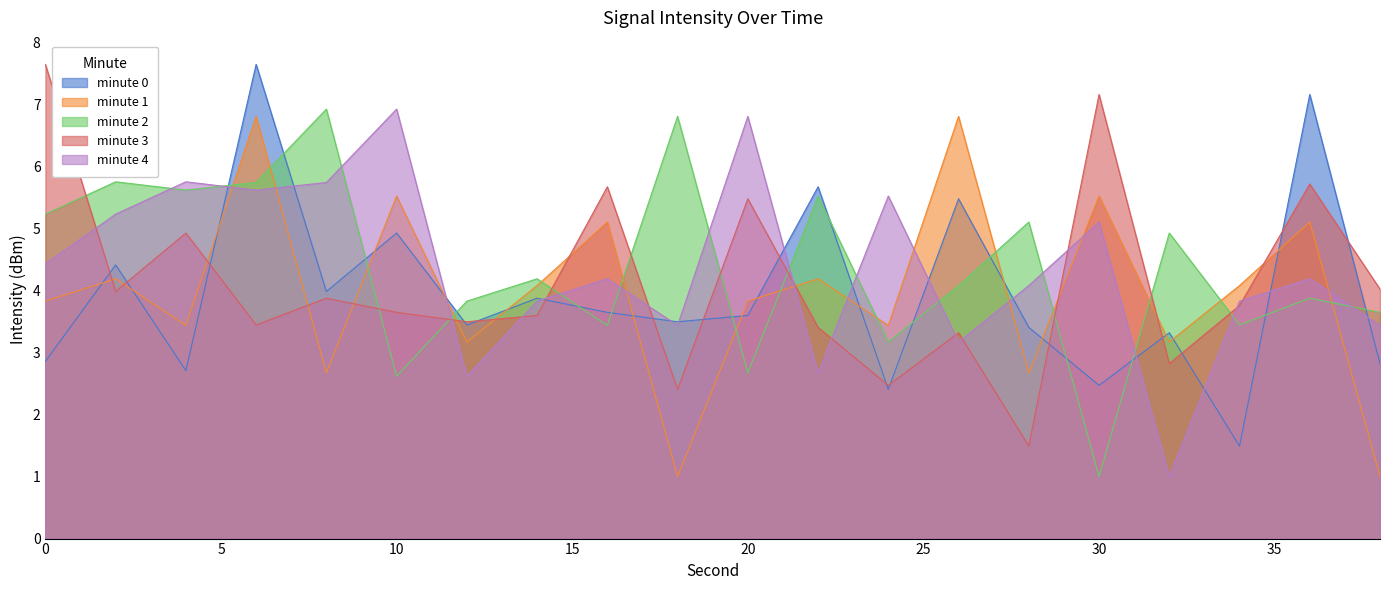

How many interior local valleys does the minute 2 series have?

7